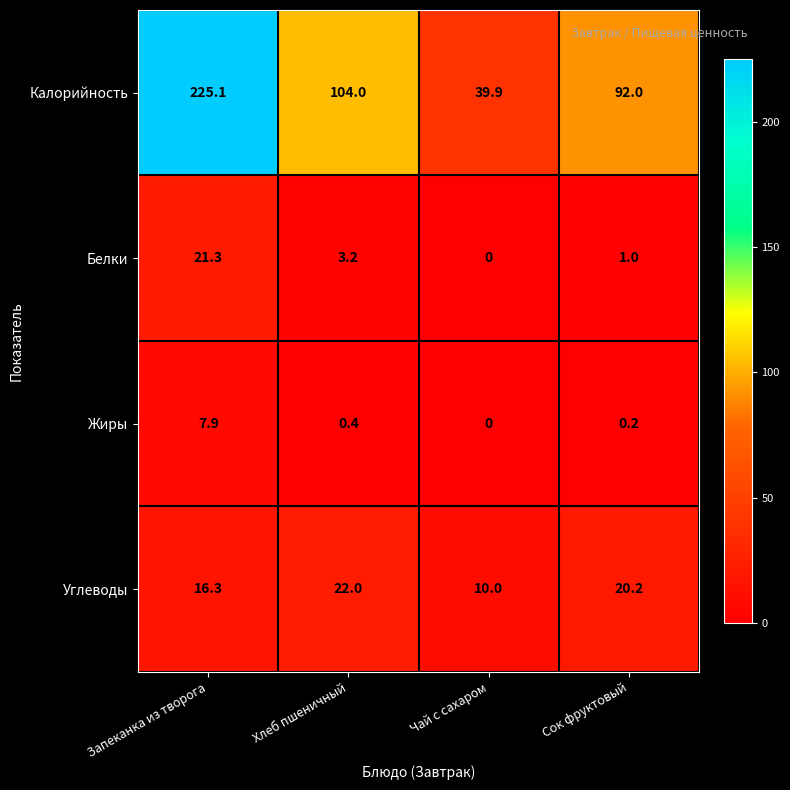

What is the total value across all series at Запеканка из творога?

270.6